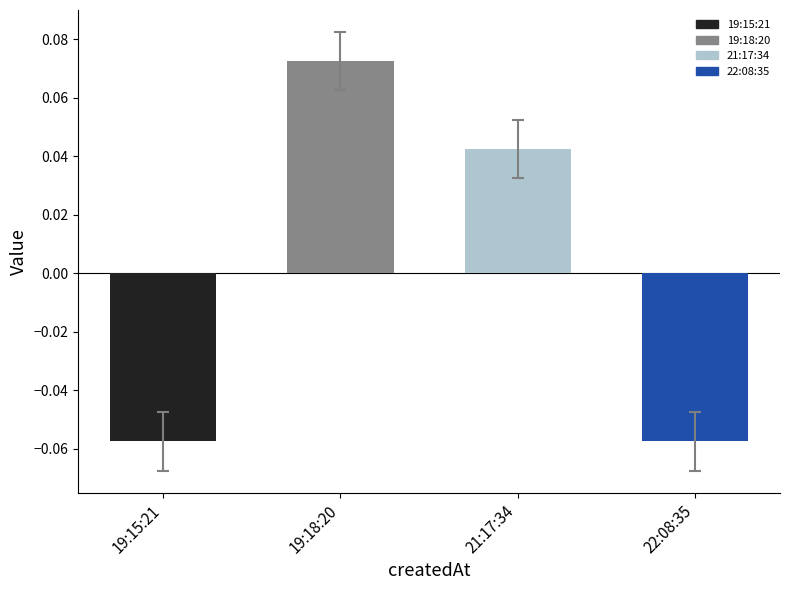

True or false: the data shows 0.1 at 21:17:34.

False